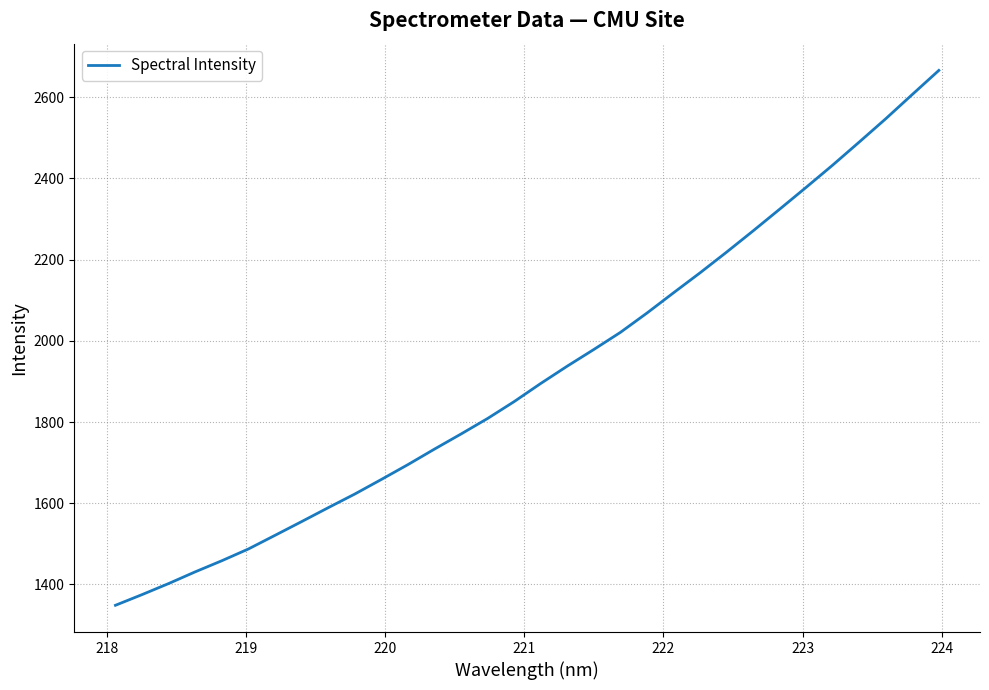

What is the smallest value displayed?

1348.8